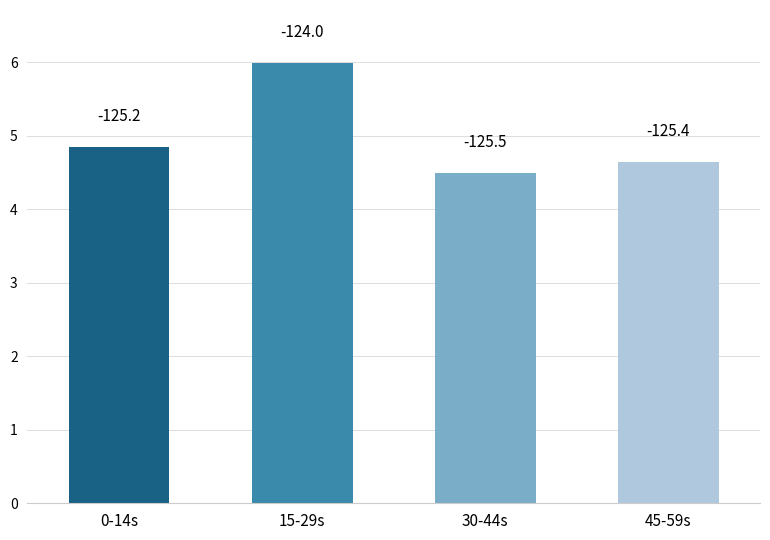

How many bars are there in total?

4